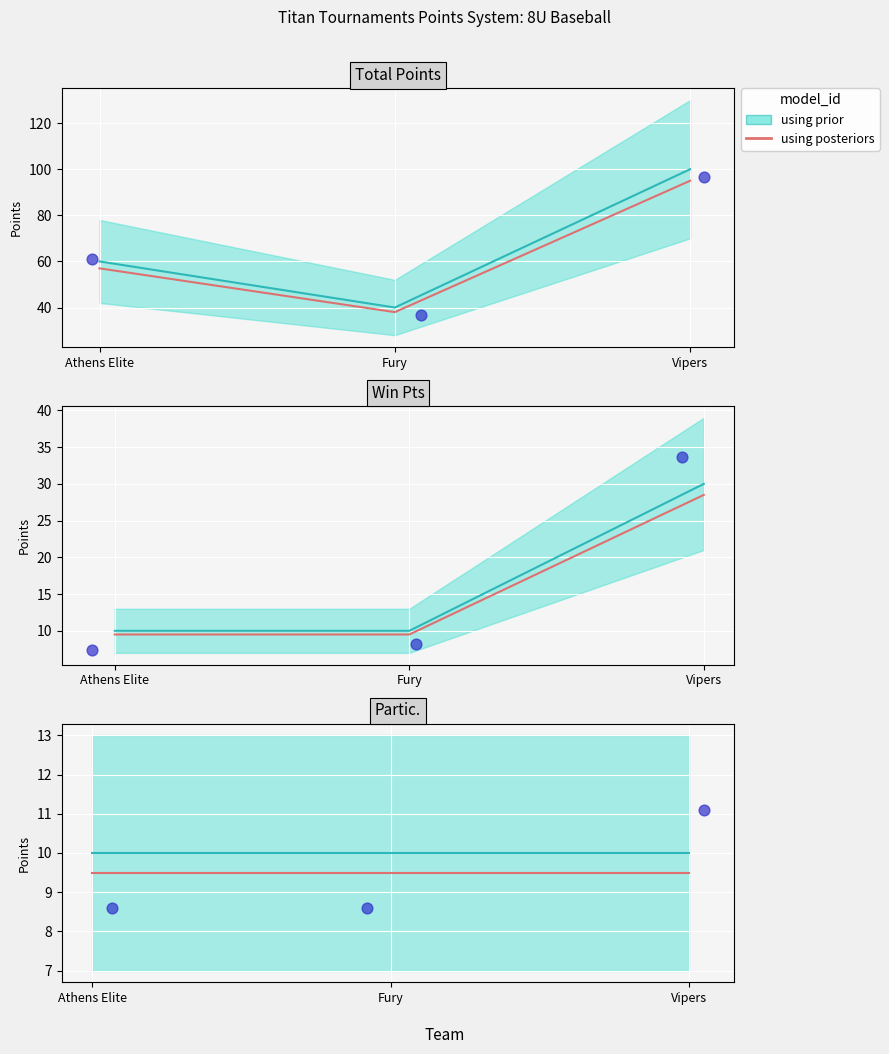

Which series reaches the maximum Y coordinate?

Total Points